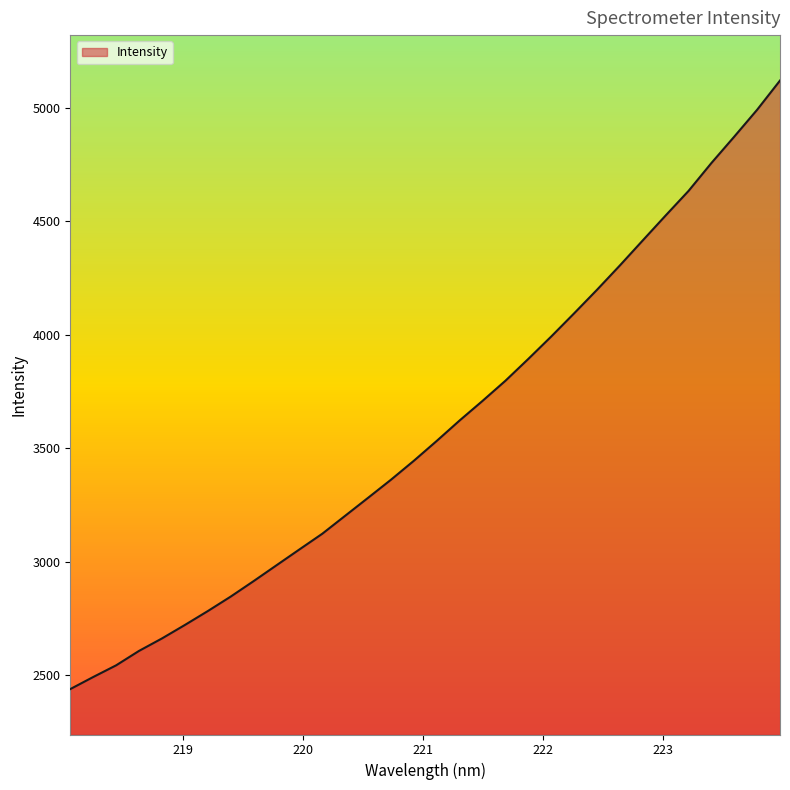

What is the maximum value shown in the chart?

5119.5